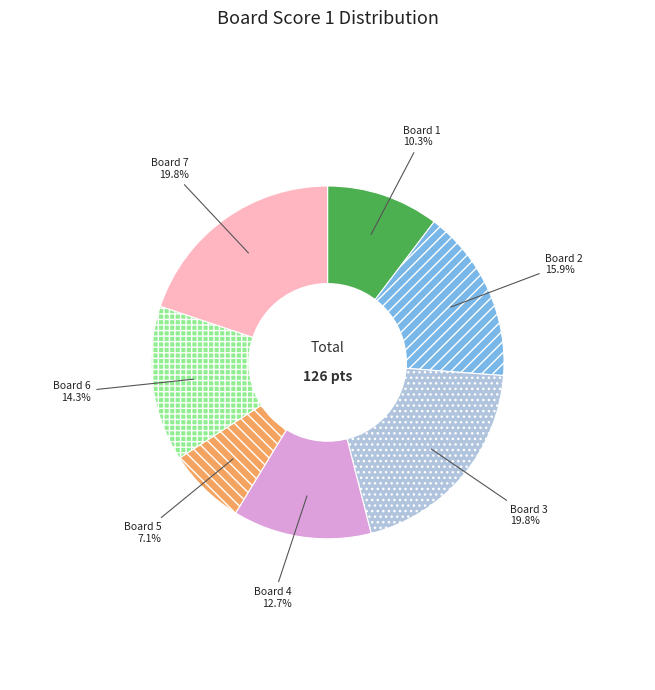

Does Board 6 represent more than half of the total?

No